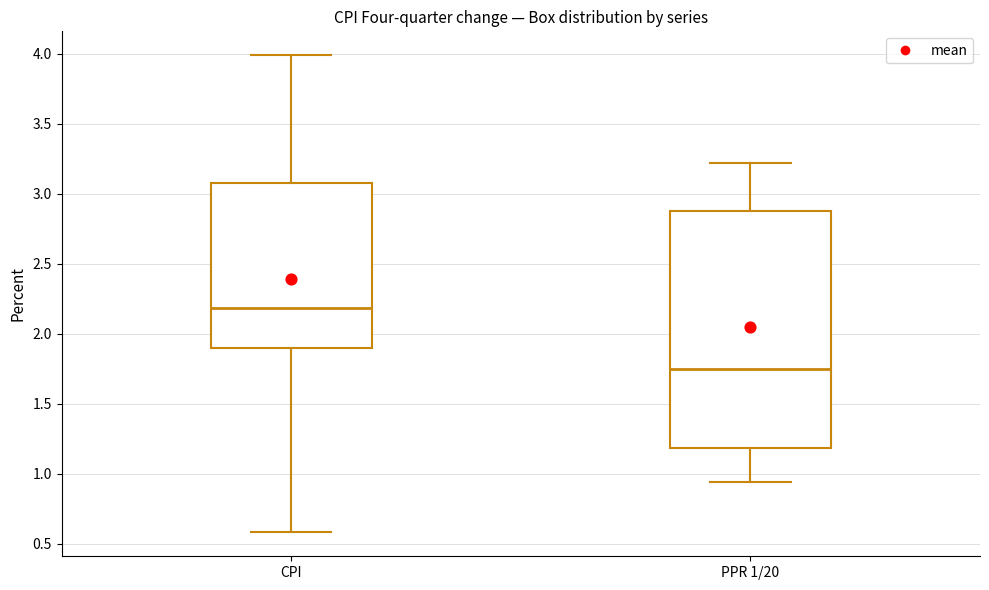

Which box is the tallest, from its lower edge to its upper edge?

PPR 1/20